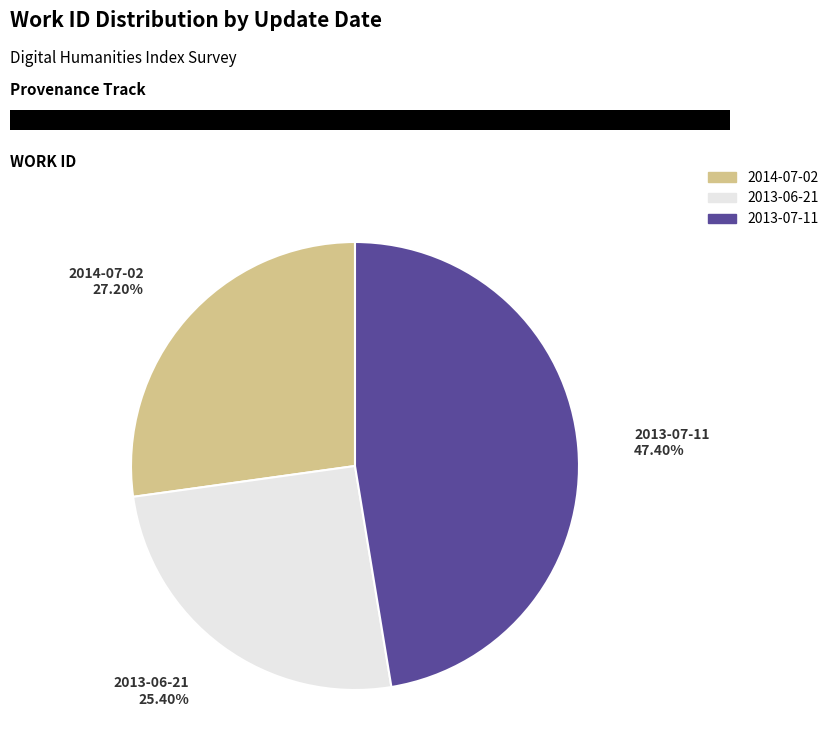

True or false: 2014-07-02 accounts for 38% of the total.

False